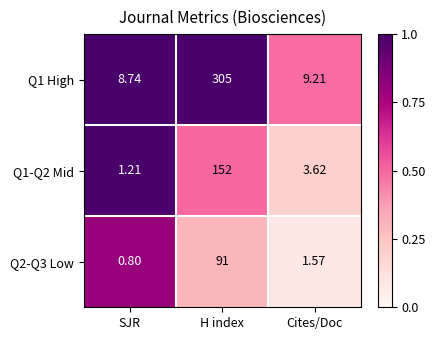

Is the value of Q1-Q2 Mid at Cites/Doc greater than the value of Q1 High at SJR?

No